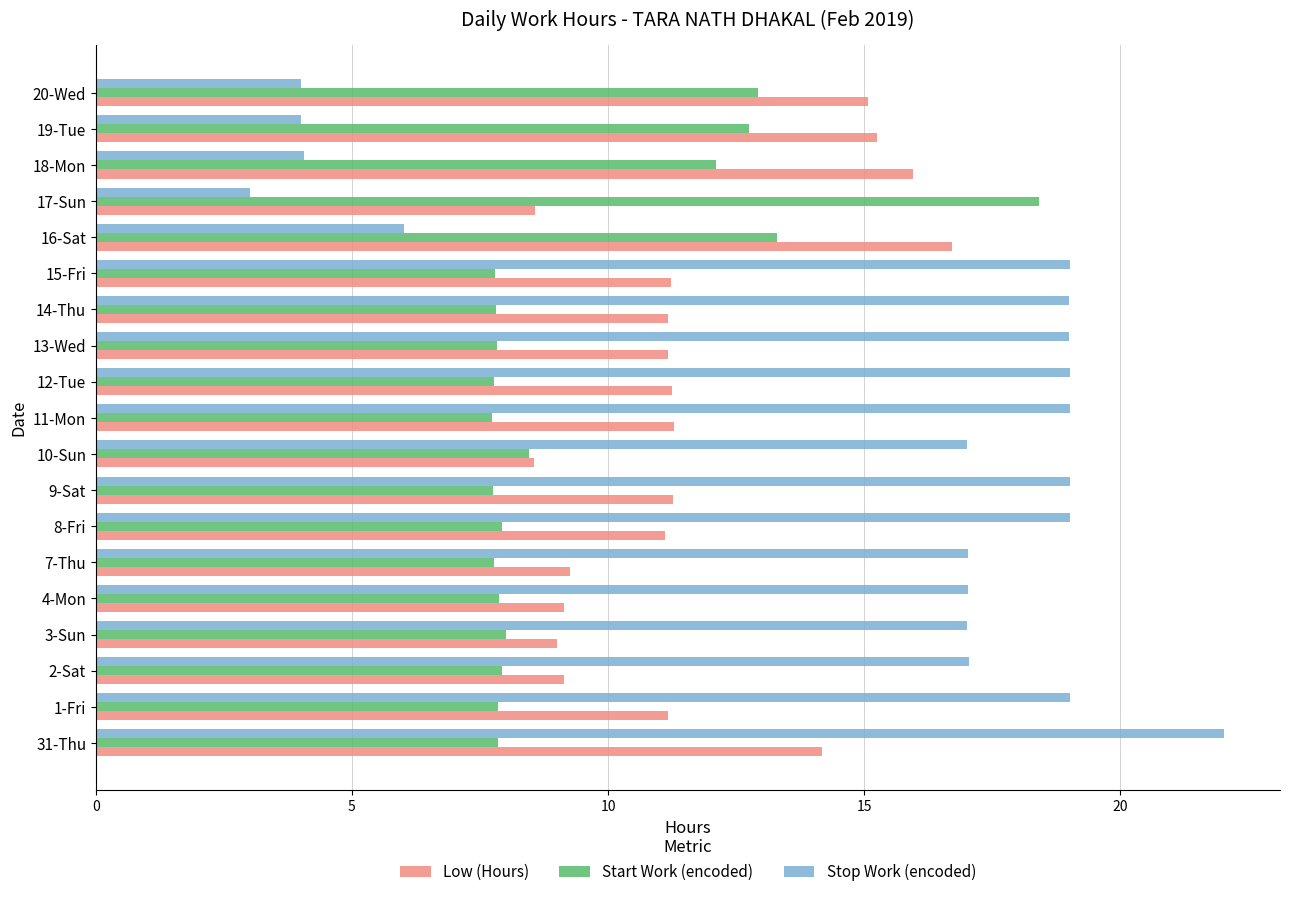

What is the smallest value displayed?

3.0